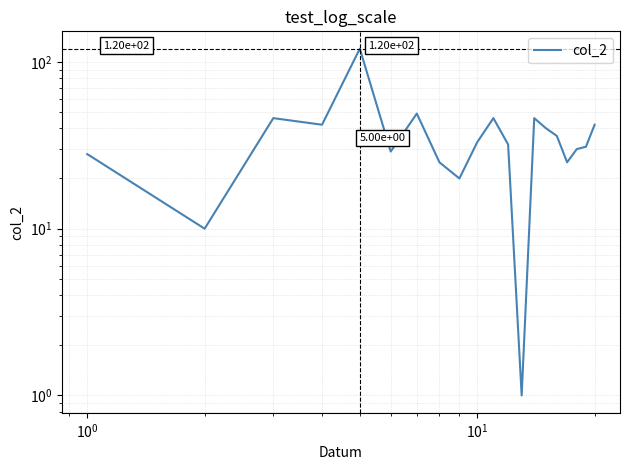

Count the number of values greater than 33.

9